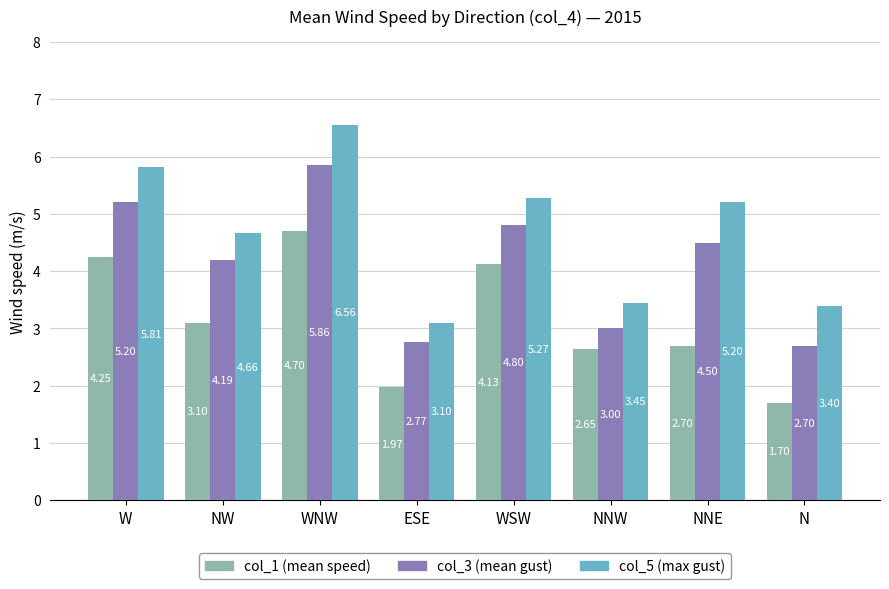

What is the difference between the col_5 (max gust) values at N and WNW?

3.2